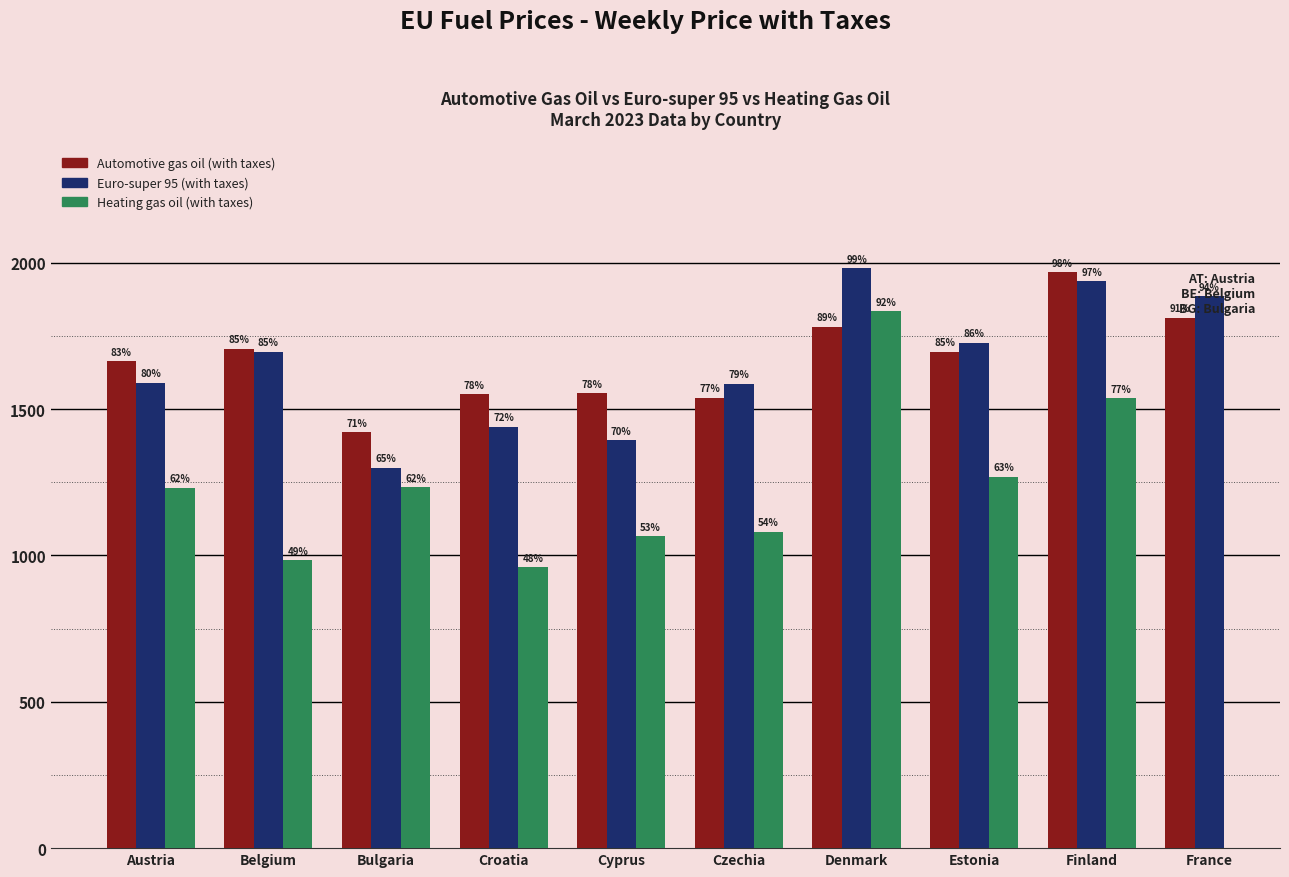

What is the label of the 6th bar from the left?

Czechia